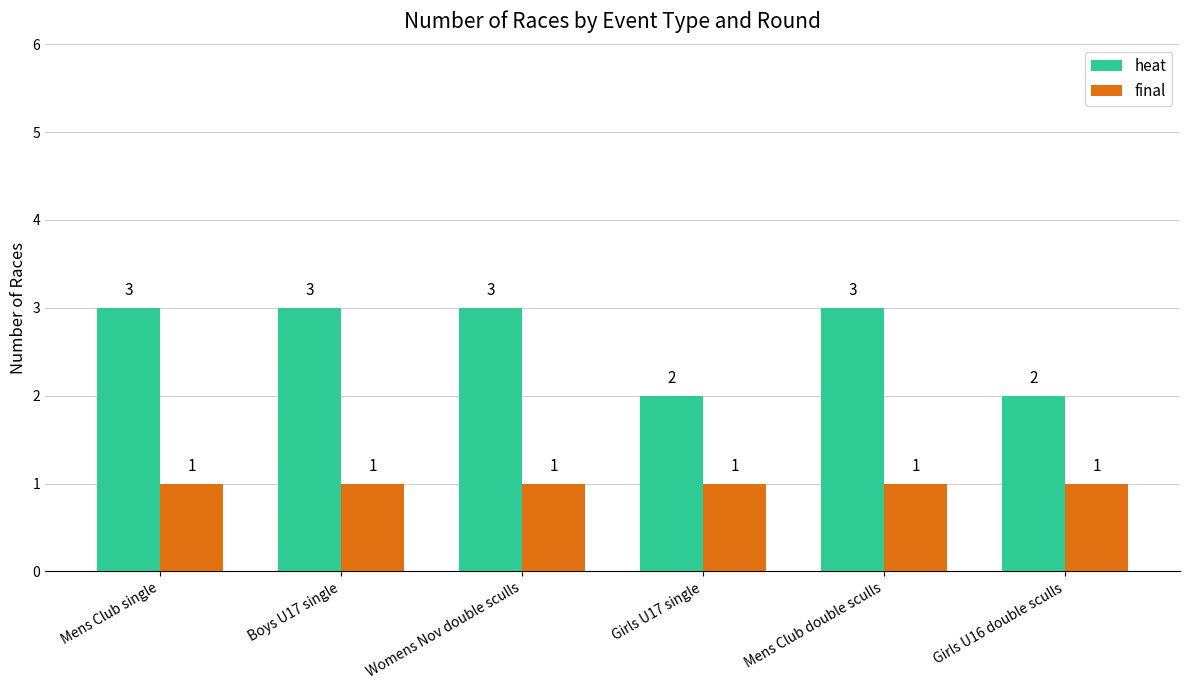

What is the highest value of the heat series?

3